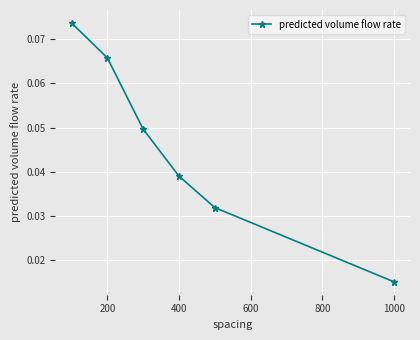

True or false: there are more than 0 points higher than both neighbors.

False